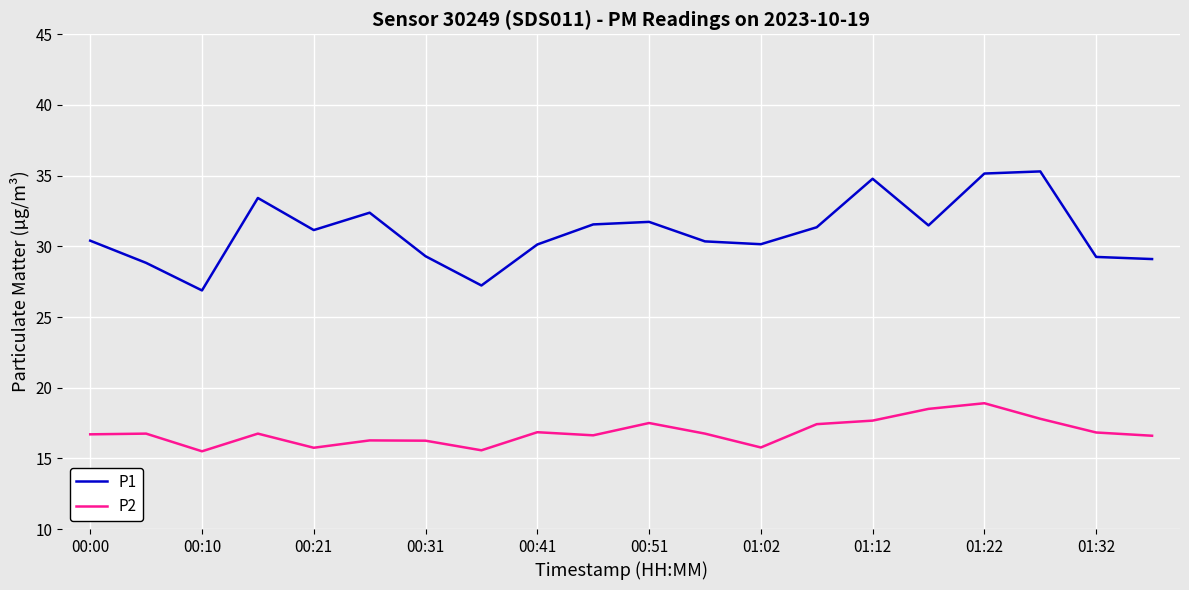

Which series has the largest total across all categories?

P1